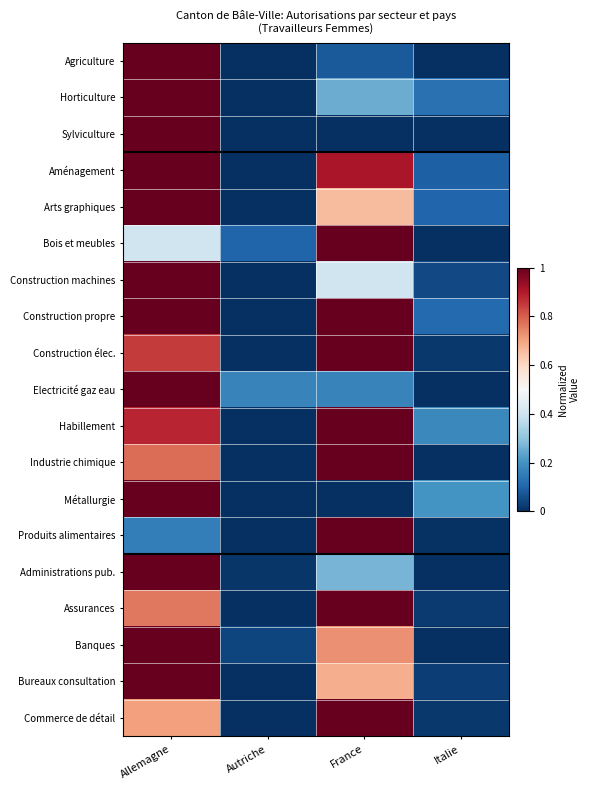

Reading right to left, list all the values displayed in this chart.

Agriculture: Italie=0.0	France=0.1	Autriche=0.0	Allemagne=1.0
Horticulture: Italie=0.1	France=0.2	Autriche=0.0	Allemagne=1.0
Sylviculture: Italie=0.0	France=0.0	Autriche=0.0	Allemagne=1.0
Aménagement: Italie=0.1	France=0.9	Autriche=0.0	Allemagne=1.0
Arts graphiques: Italie=0.1	France=0.7	Autriche=0.0	Allemagne=1.0
Bois et meubles: Italie=0.0	France=1.0	Autriche=0.1	Allemagne=0.4
Construction machines: Italie=0.1	France=0.4	Autriche=0.0	Allemagne=1.0
Construction propre: Italie=0.1	France=1.0	Autriche=0.0	Allemagne=1.0
Construction élec.: Italie=0.0	France=1.0	Autriche=0.0	Allemagne=0.8
Electricité gaz eau: Italie=0.0	France=0.2	Autriche=0.2	Allemagne=1.0
Habillement: Italie=0.2	France=1.0	Autriche=0.0	Allemagne=0.9
Industrie chimique: Italie=0.0	France=1.0	Autriche=0.0	Allemagne=0.8
Métallurgie: Italie=0.2	France=0.0	Autriche=0.0	Allemagne=1.0
Produits alimentaires: Italie=0.0	France=1.0	Autriche=0.0	Allemagne=0.2
Administrations pub.: Italie=0.0	France=0.3	Autriche=0.0	Allemagne=1.0
Assurances: Italie=0.0	France=1.0	Autriche=0.0	Allemagne=0.8
Banques: Italie=0.0	France=0.7	Autriche=0.0	Allemagne=1.0
Bureaux consultation: Italie=0.0	France=0.7	Autriche=0.0	Allemagne=1.0
Commerce de détail: Italie=0.0	France=1.0	Autriche=0.0	Allemagne=0.7